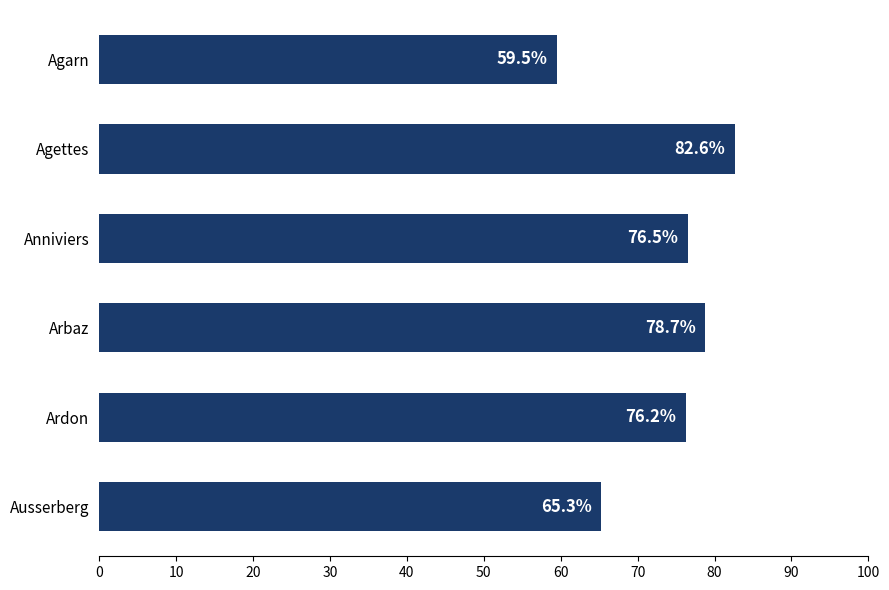

At which category does the chart reach its peak across all series?

Agettes